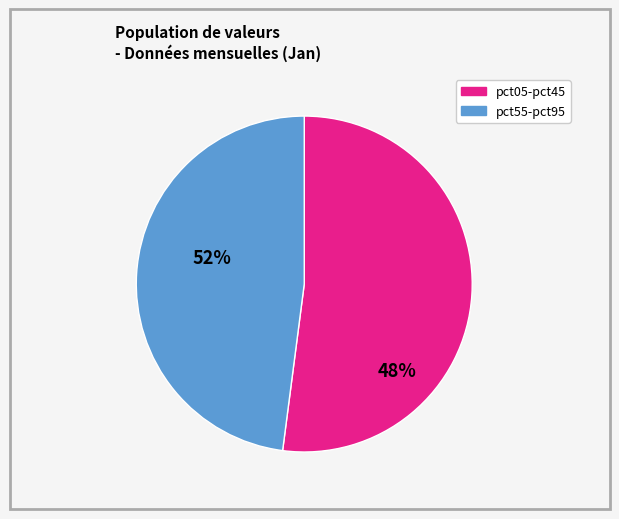

Is there a majority slice in this chart?

Yes